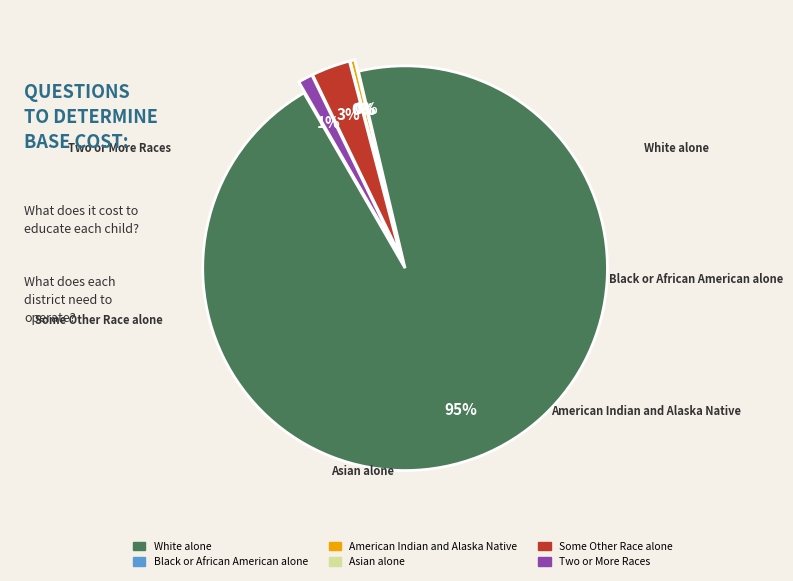

Which has a higher value, Some Other Race alone or Two or More Races?

Some Other Race alone